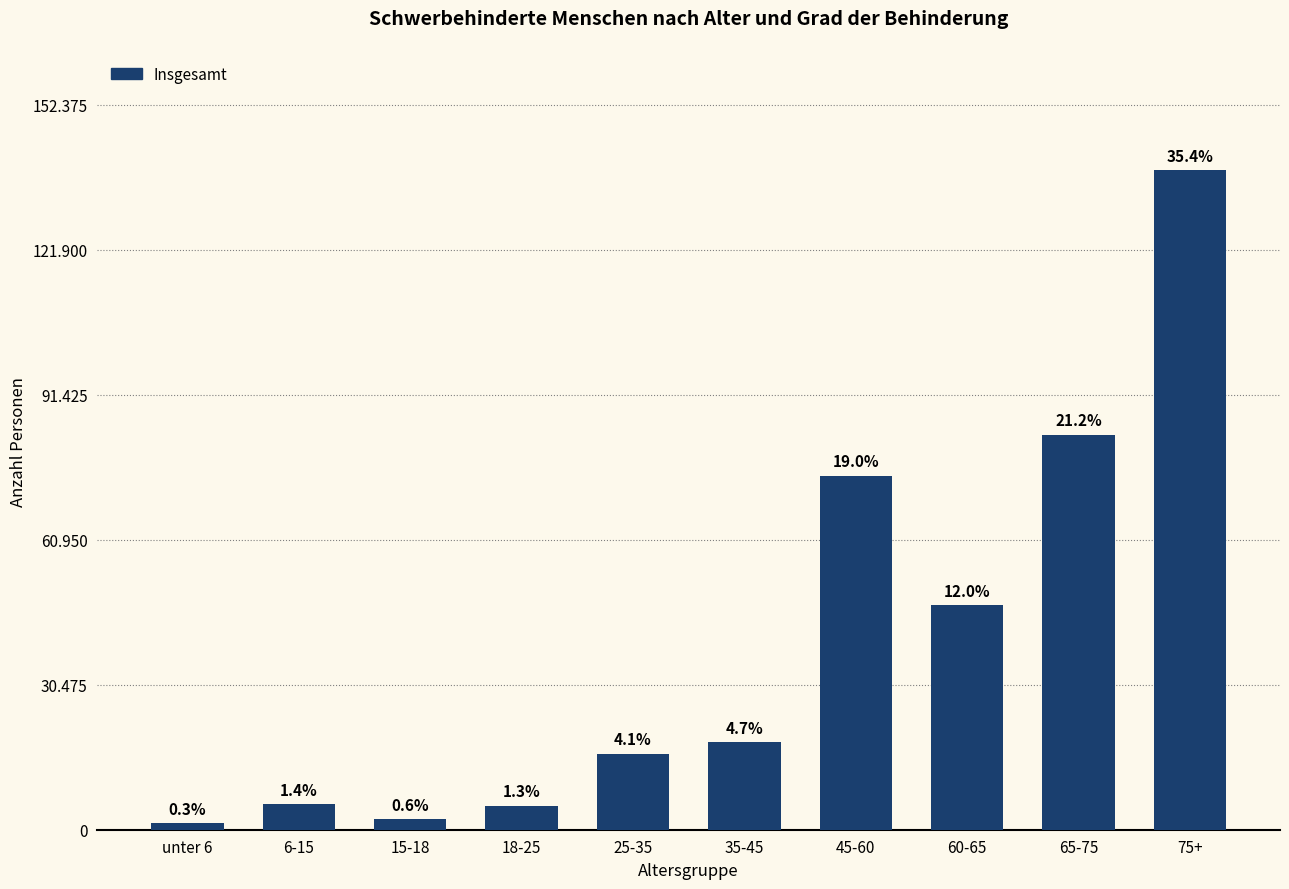

Between 6-15 and 25-35, which is larger?

25-35